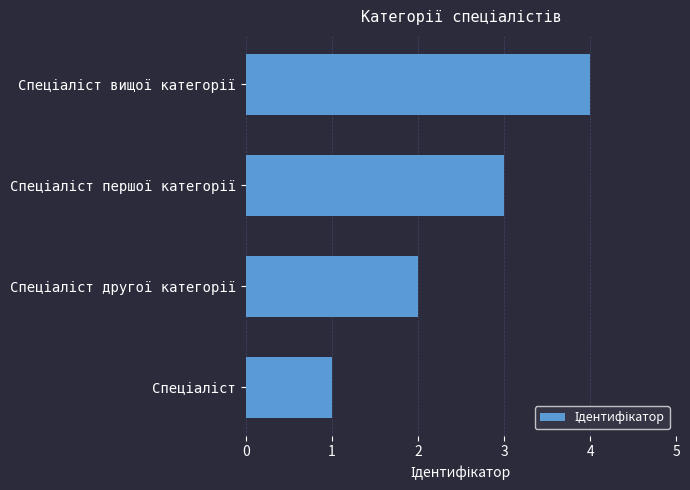

What is the maximum value shown in the chart?

4